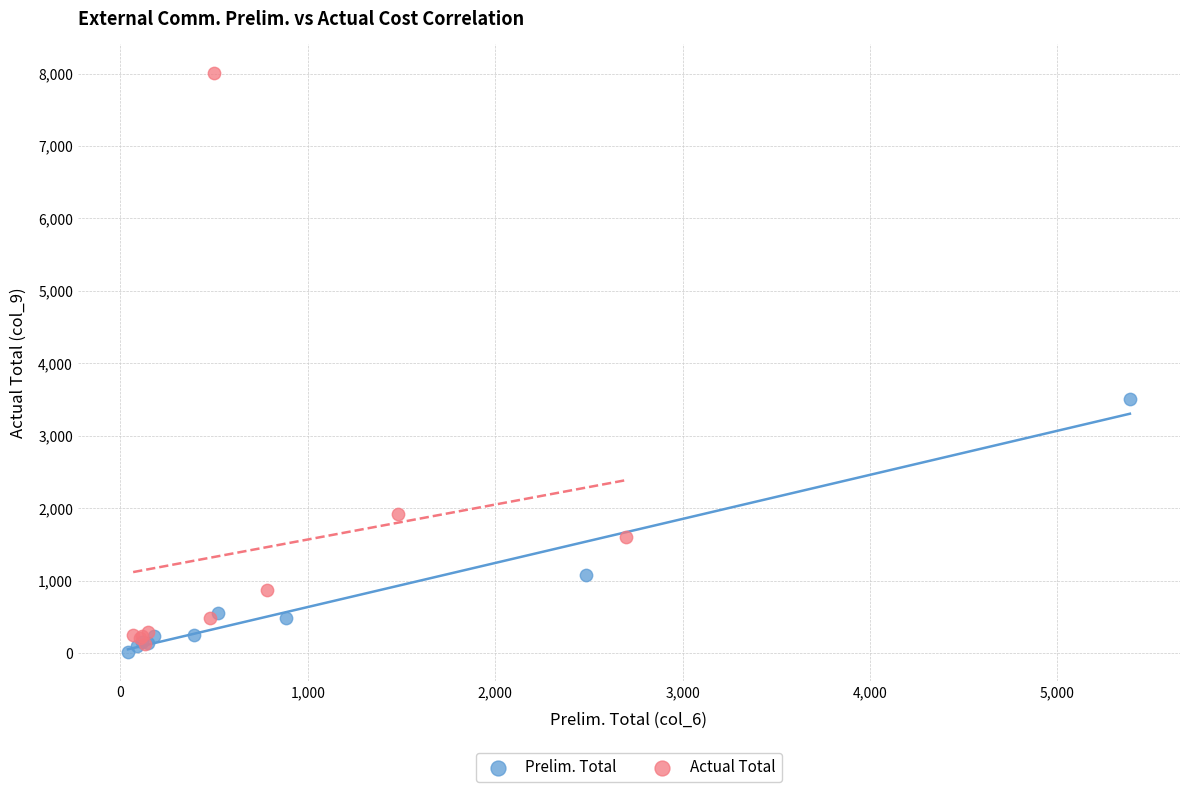

Which series contains the highest Y value?

Actual Total